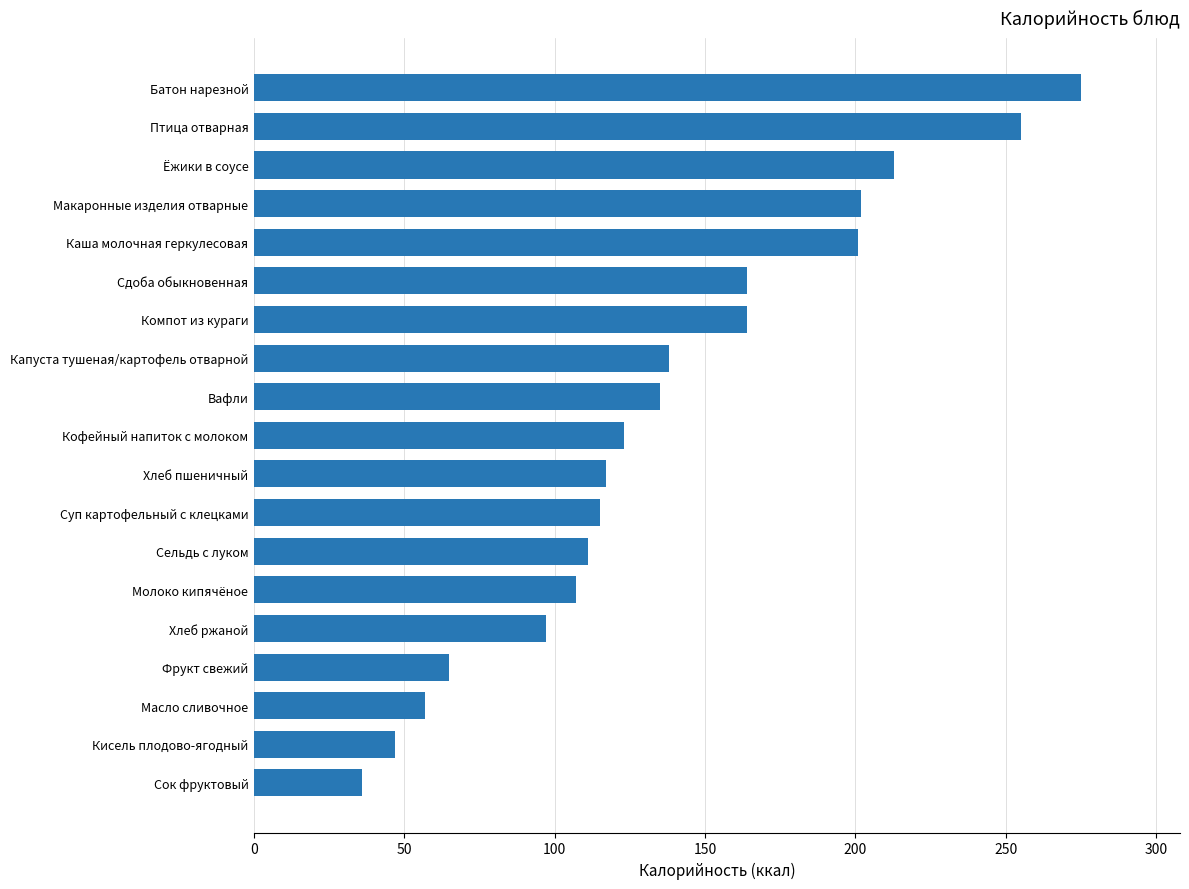

What is the change in value from Масло сливочное to Суп картофельный с клецками?

+58